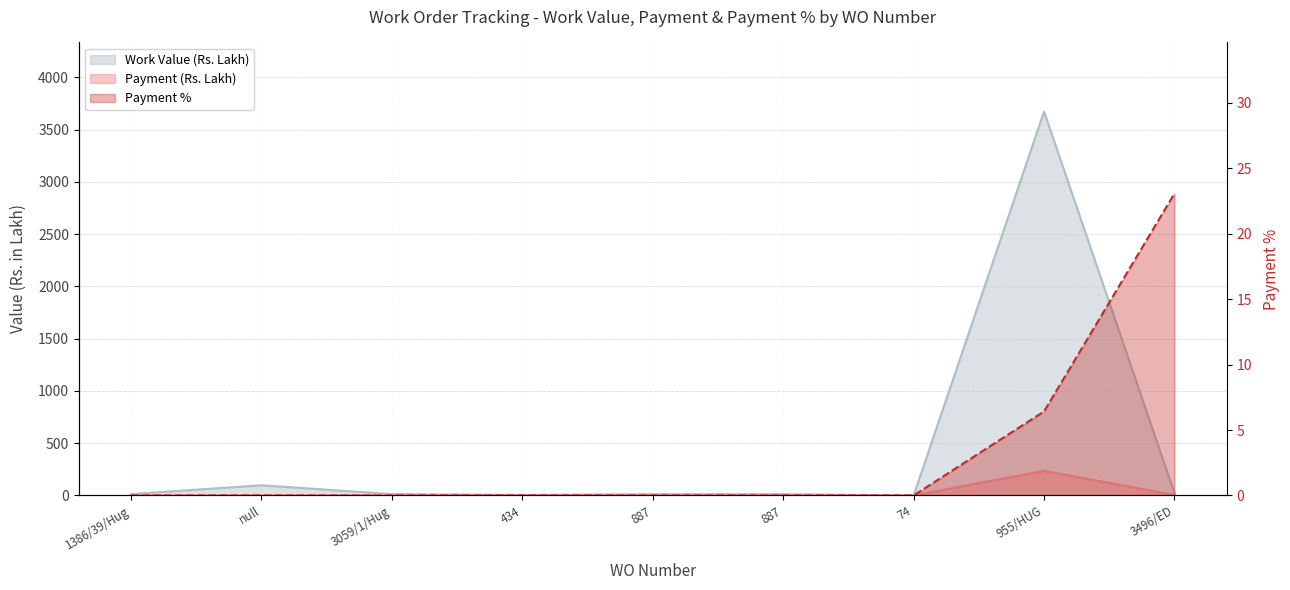

What is the total value across all series at null?

97.7